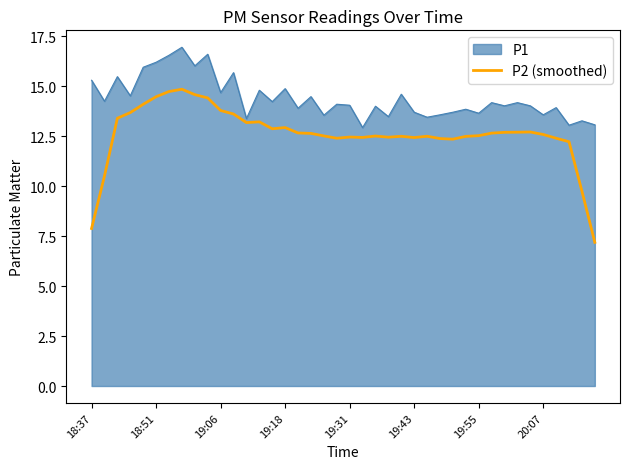

List the series in order of their peak value, highest first.

P1, P2 (smoothed)